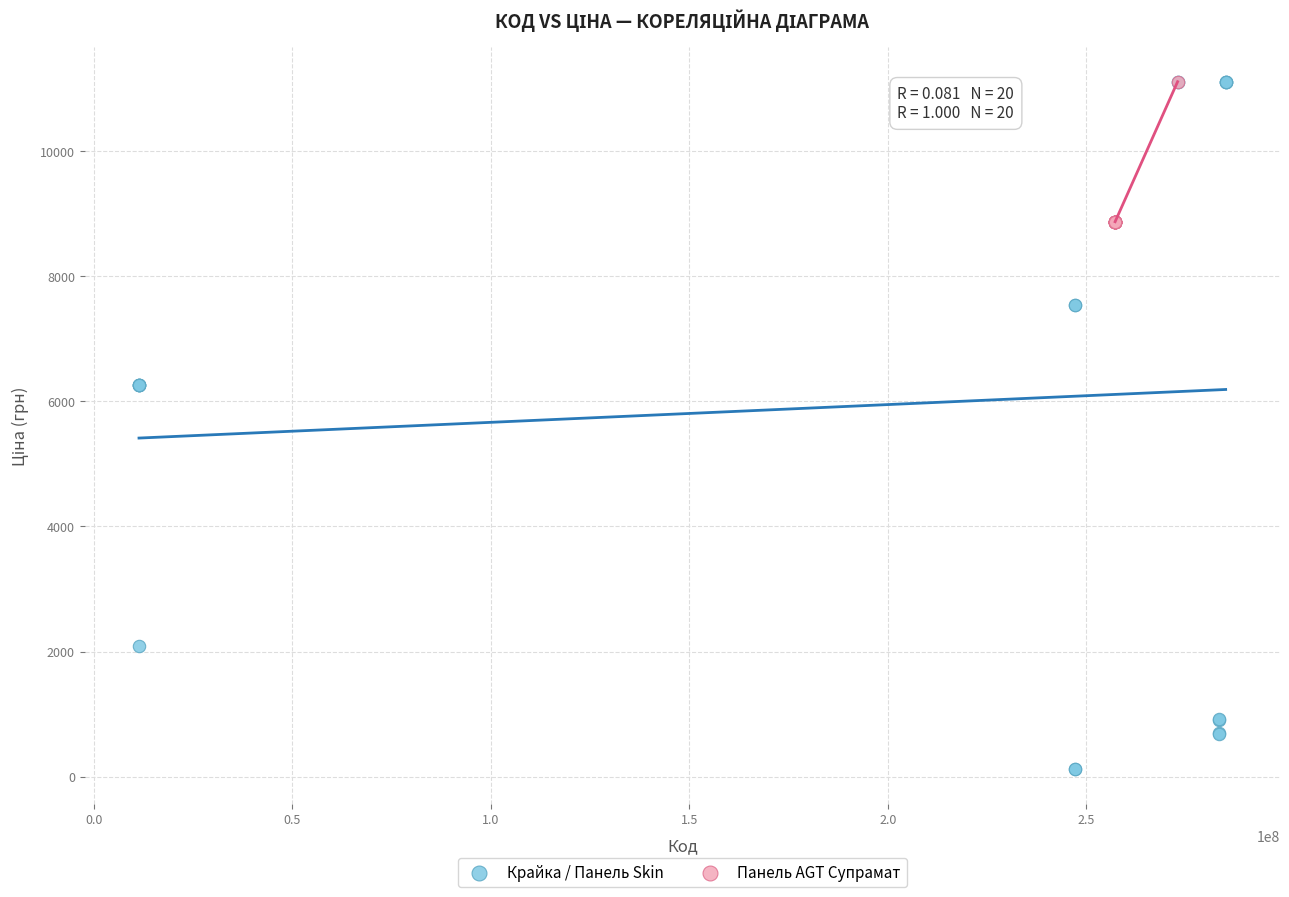

Which series reaches the minimum Y coordinate?

Крайка / Панель Skin